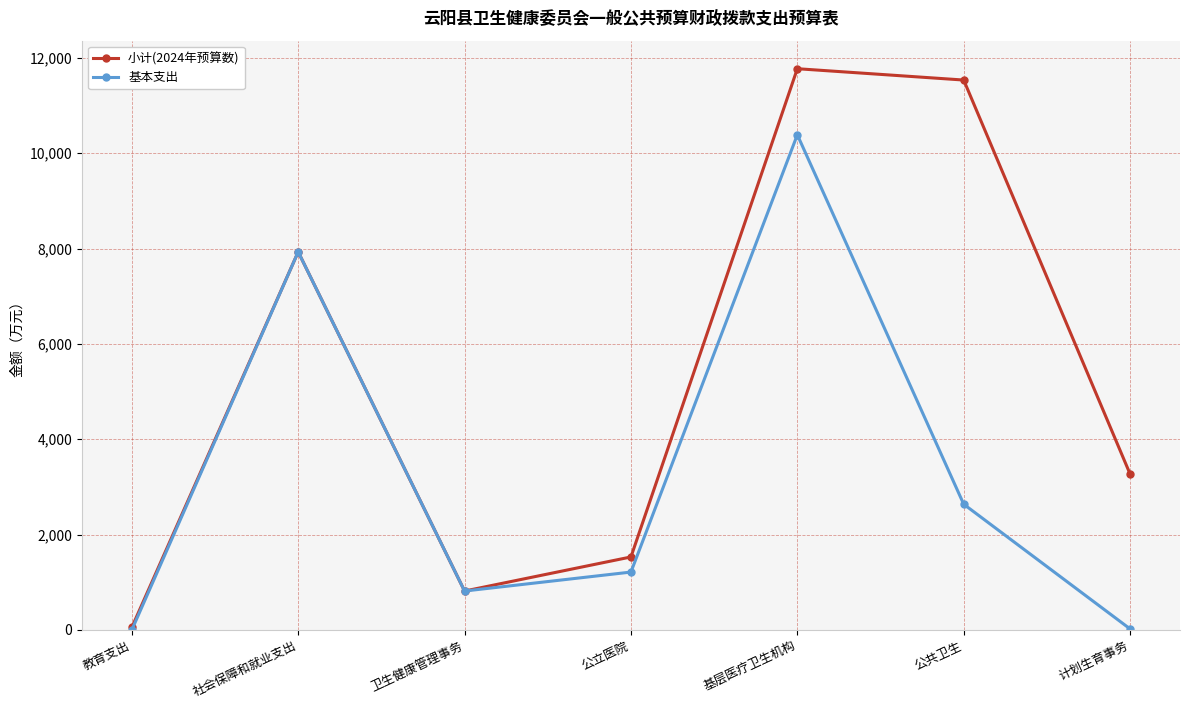

In 基本支出, how many points are lower than both neighbors (excluding endpoints)?

1